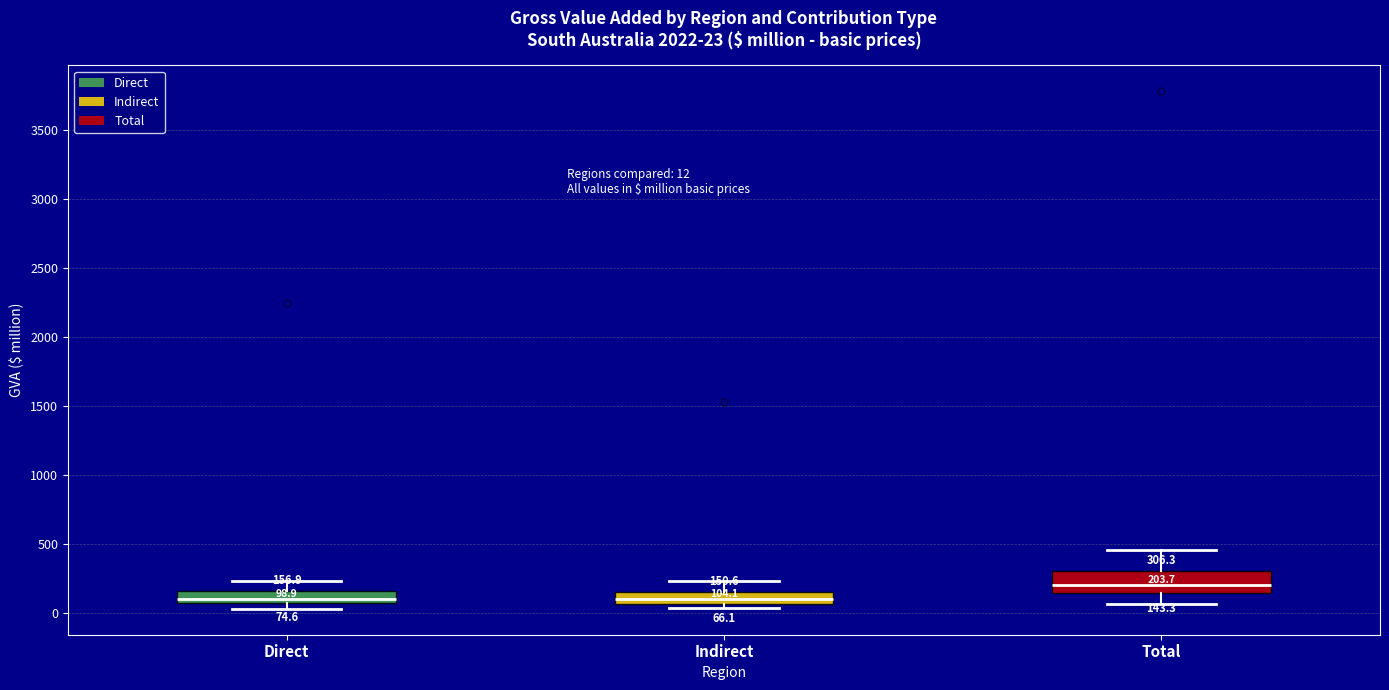

Comparing the boxes themselves (not the whiskers), which one is the tallest?

Total